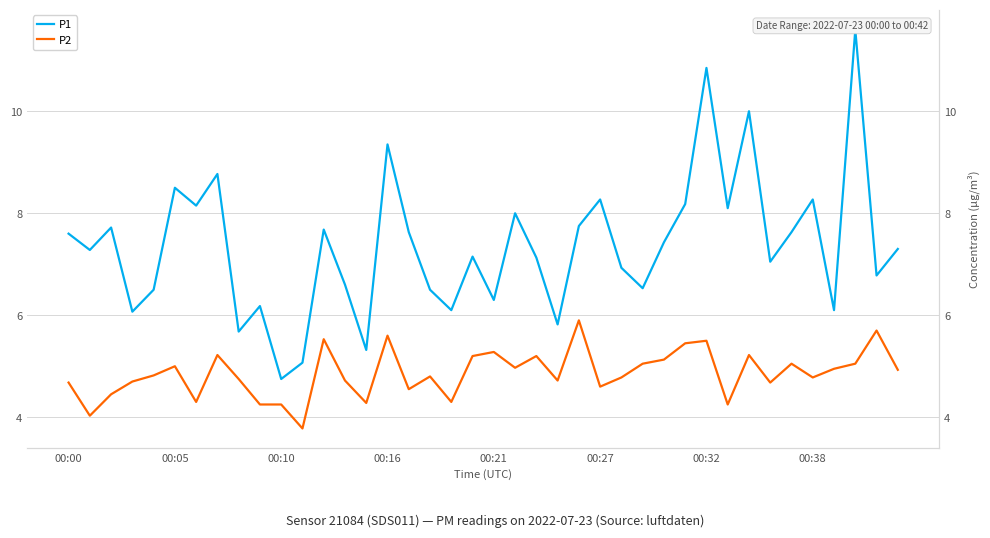

Rank the series by their average value, from lowest to highest.

P2, P1